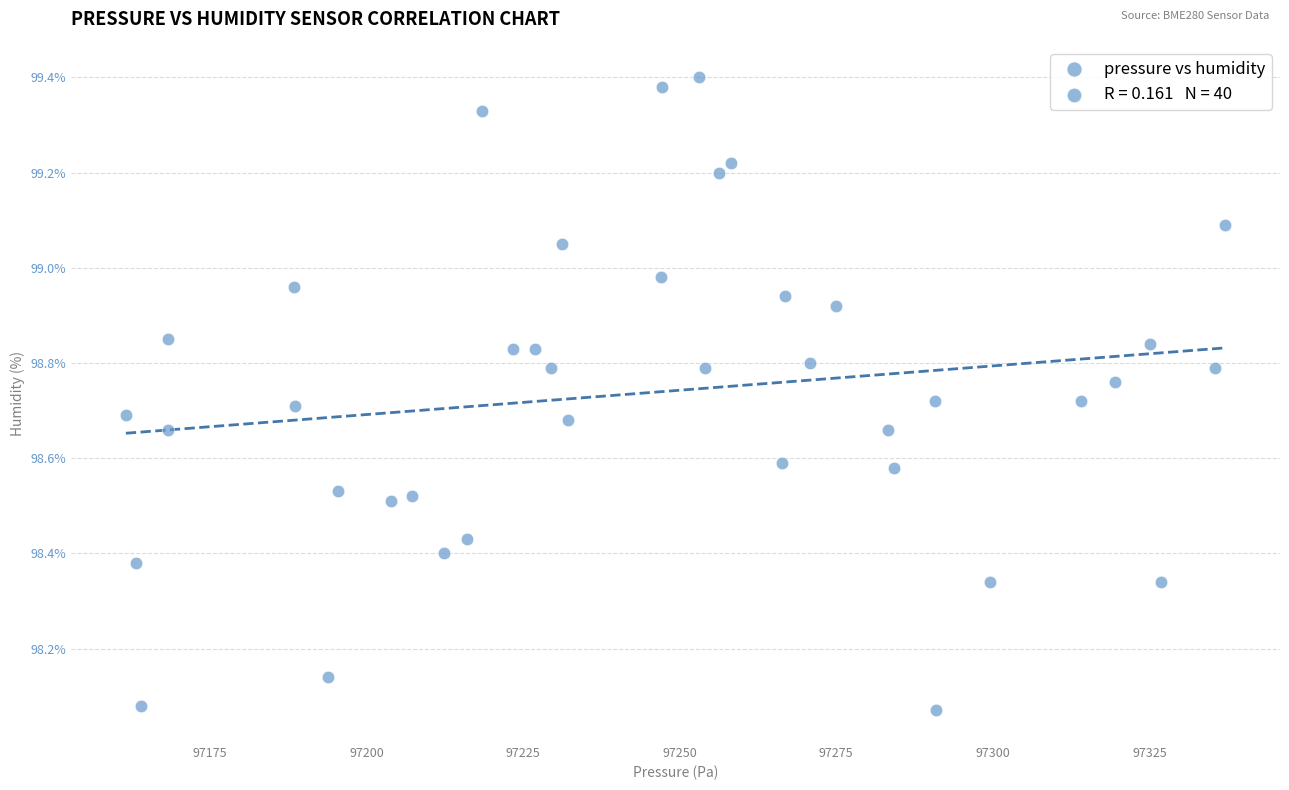

What is the range of X values (max minus min)?

175.5